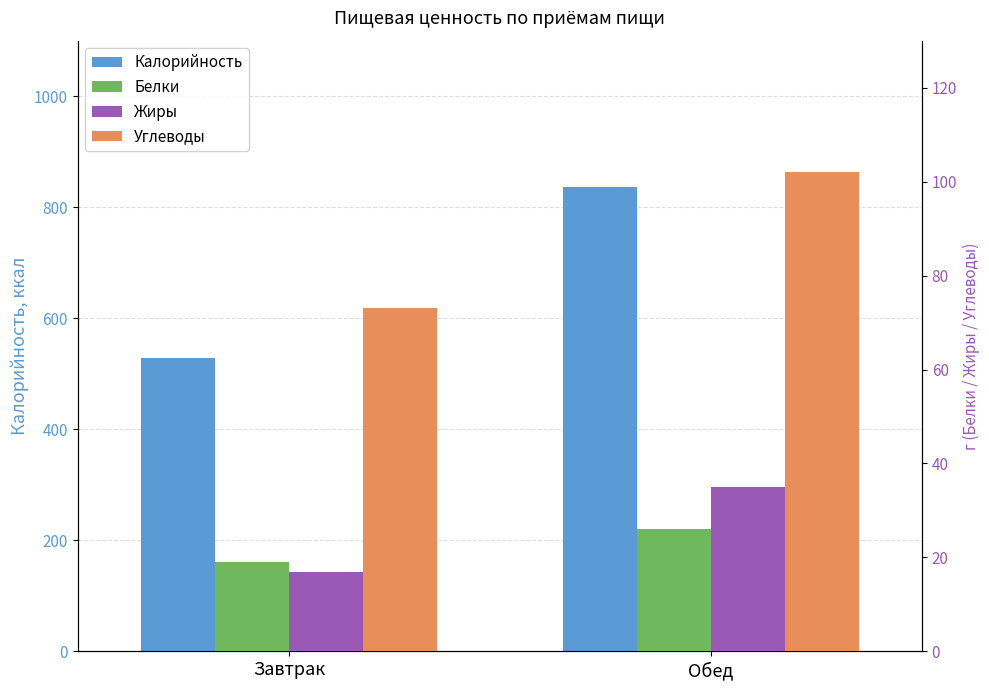

How many series are shown in this chart?

4